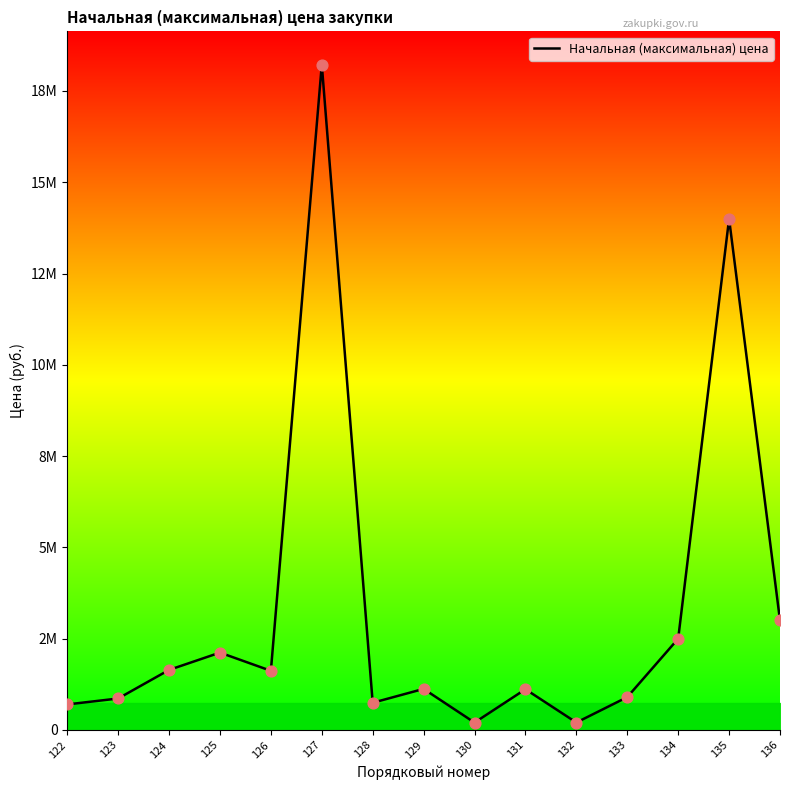

What is the change in value from 132 to 133?

+695675.2